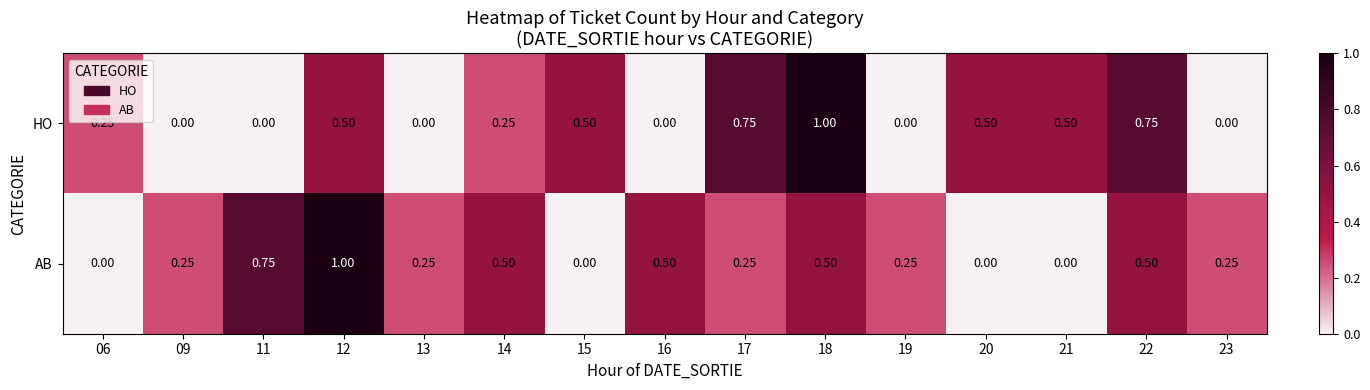

At 16, list the series in order from largest to smallest.

AB, HO